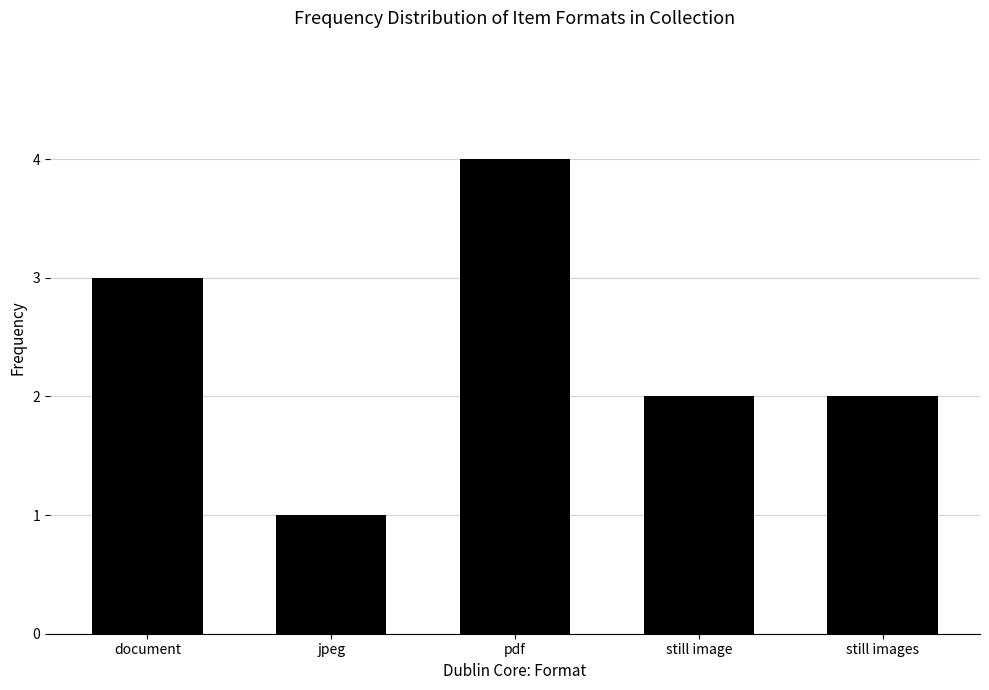

What position from the left is jpeg?

2